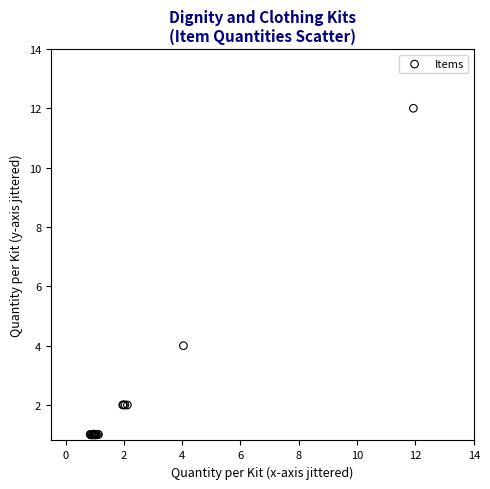

What Y value in the scatter plot is closest to 6?

4.0